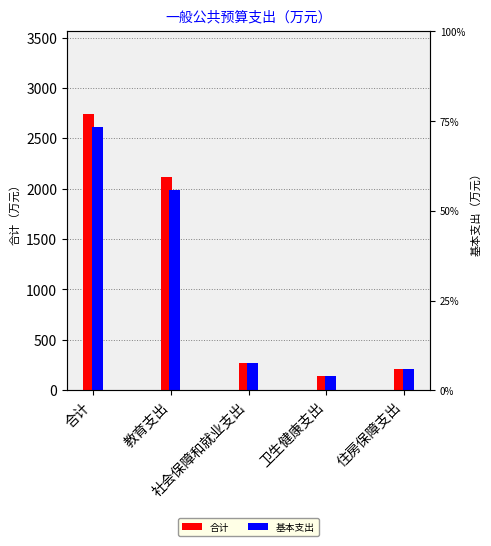

At which category does the chart reach its minimum across all series?

卫生健康支出